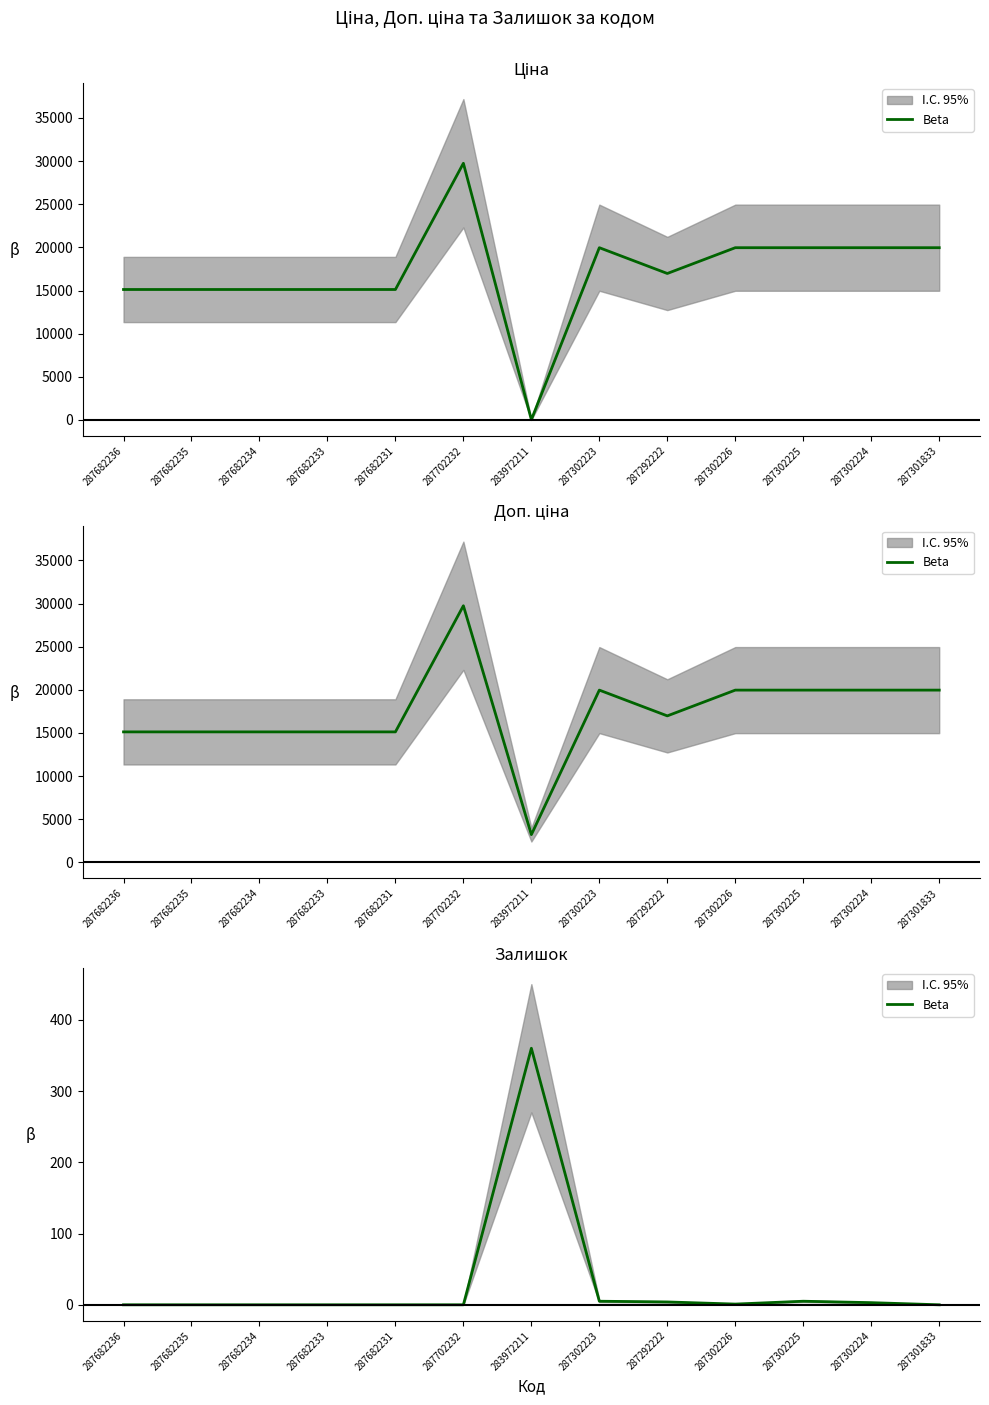

True or false: there are more than 1 points higher than both neighbors.

True